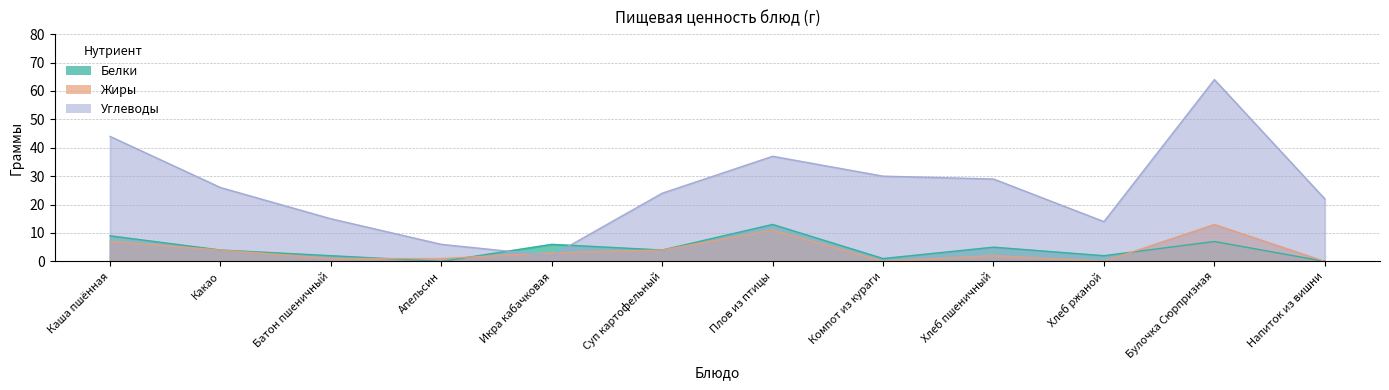

Reading left to right, list all the values displayed in this chart.

Белки: Каша пшённая=9	Какао=4	Батон пшеничный=2	Апельсин=0	Икра кабачковая=6	Суп картофельный=4	Плов из птицы=13	Компот из кураги=1	Хлеб пшеничный=5	Хлеб ржаной=2	Булочка Сюрпризная=7	Напиток из вишни=0
Жиры: Каша пшённая=7	Какао=4	Батон пшеничный=1	Апельсин=1	Икра кабачковая=3	Суп картофельный=4	Плов из птицы=11	Компот из кураги=0	Хлеб пшеничный=2	Хлеб ржаной=0	Булочка Сюрпризная=13	Напиток из вишни=0
Углеводы: Каша пшённая=44	Какао=26	Батон пшеничный=15	Апельсин=6	Икра кабачковая=2	Суп картофельный=24	Плов из птицы=37	Компот из кураги=30	Хлеб пшеничный=29	Хлеб ржаной=14	Булочка Сюрпризная=64	Напиток из вишни=22